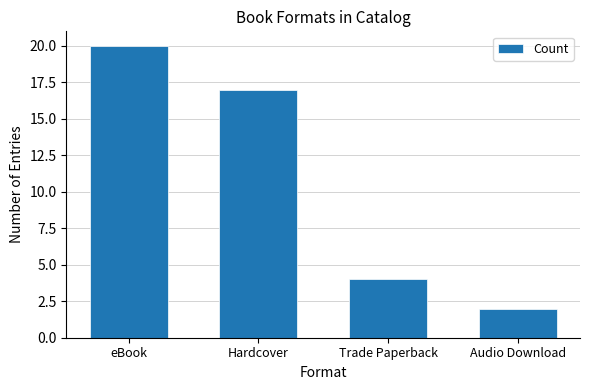

What is the smallest value displayed?

2